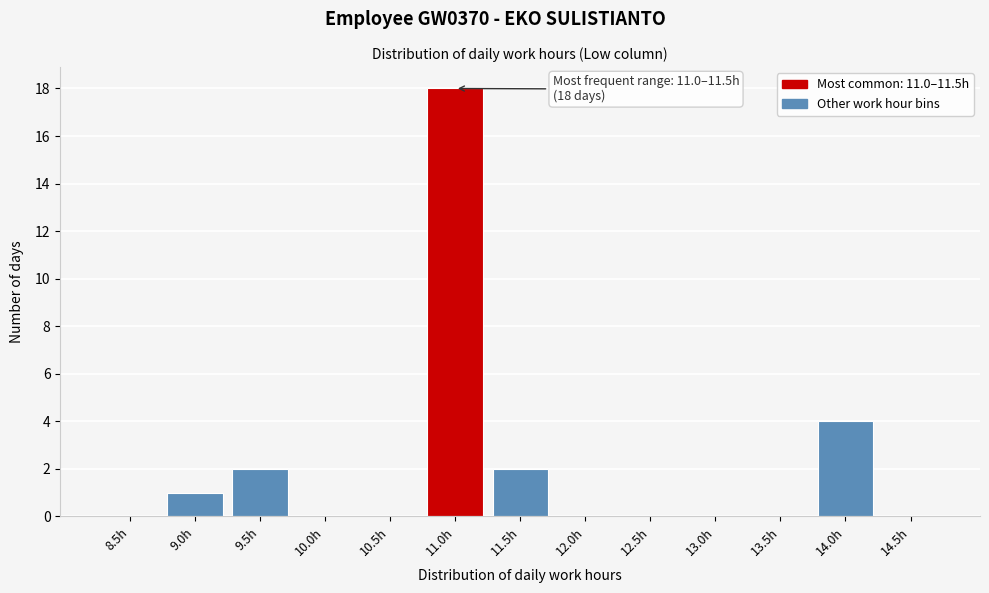

Reading left to right, what are all the values shown in this chart?

8.5h=0	9.0h=1	9.5h=2	10.0h=0	10.5h=0	11.0h=18	11.5h=2	12.0h=0	12.5h=0	13.0h=0	13.5h=0	14.0h=4	14.5h=0